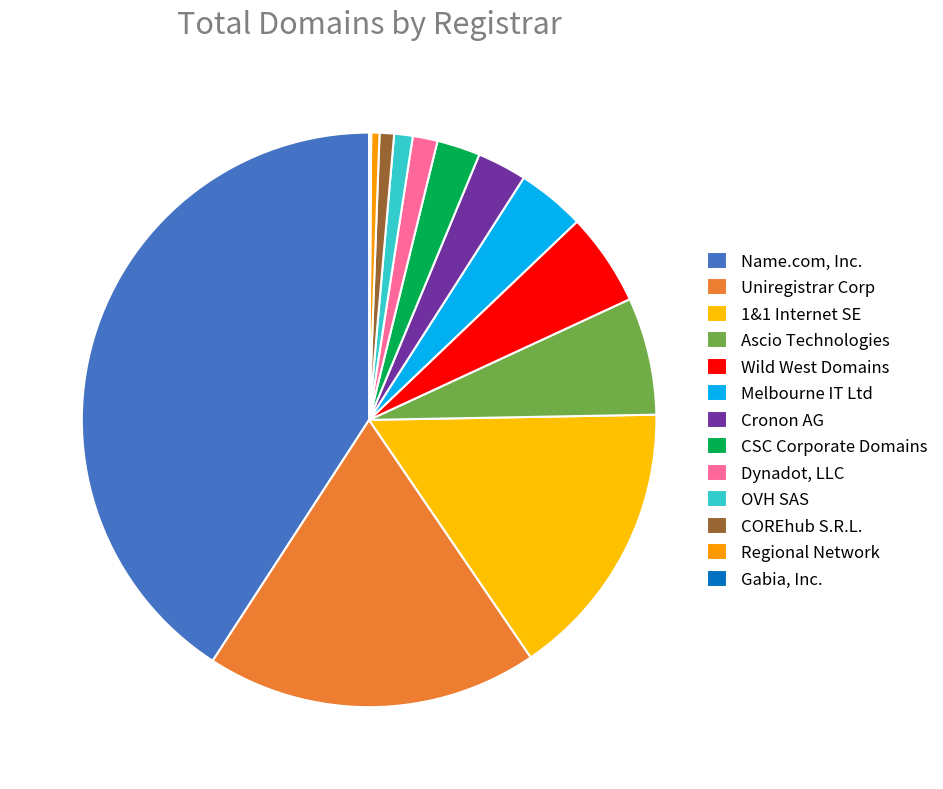

What is the change in value from Uniregistrar Corp to Cronon AG?

-137